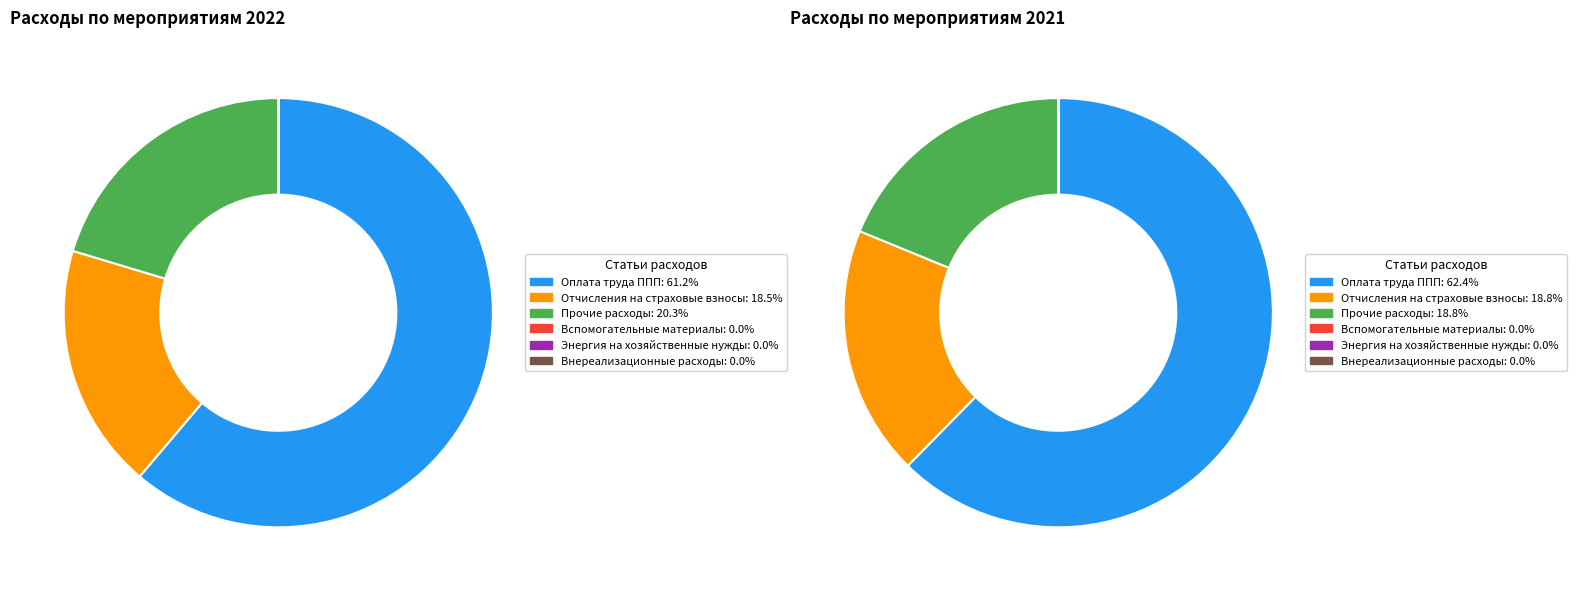

Is it true that Прочие расходы is 29% of the pie?

False